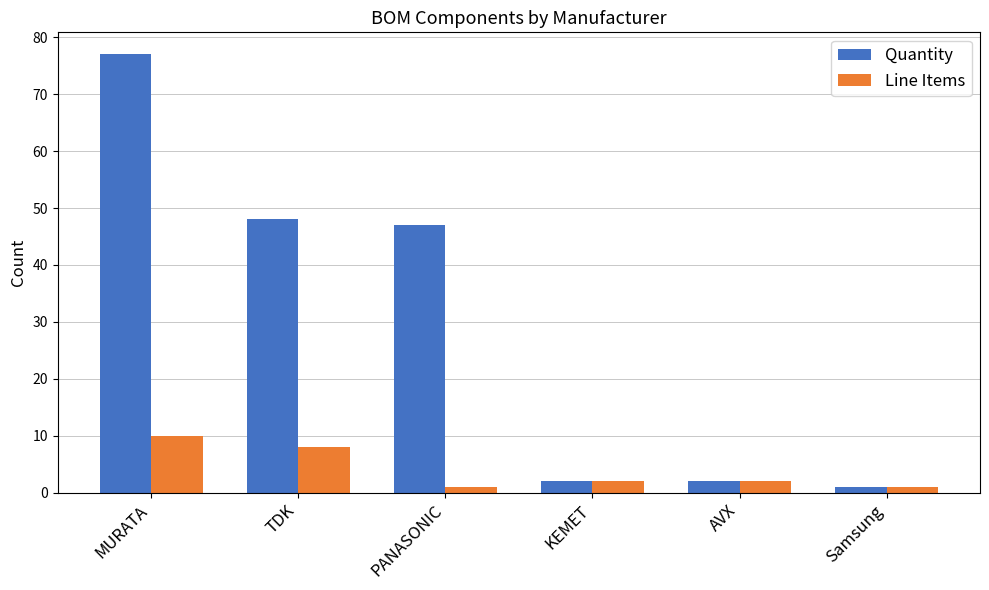

At how many categories does at least one series exceed 9?

3